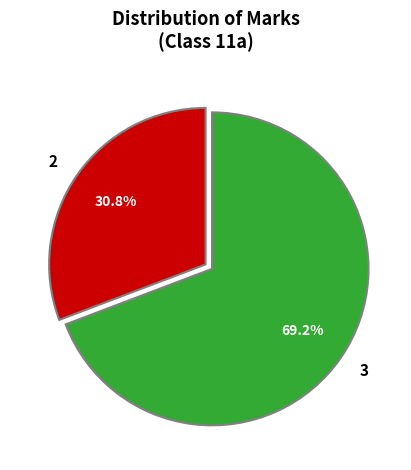

What percentage is NOT represented by 2?

69.2%